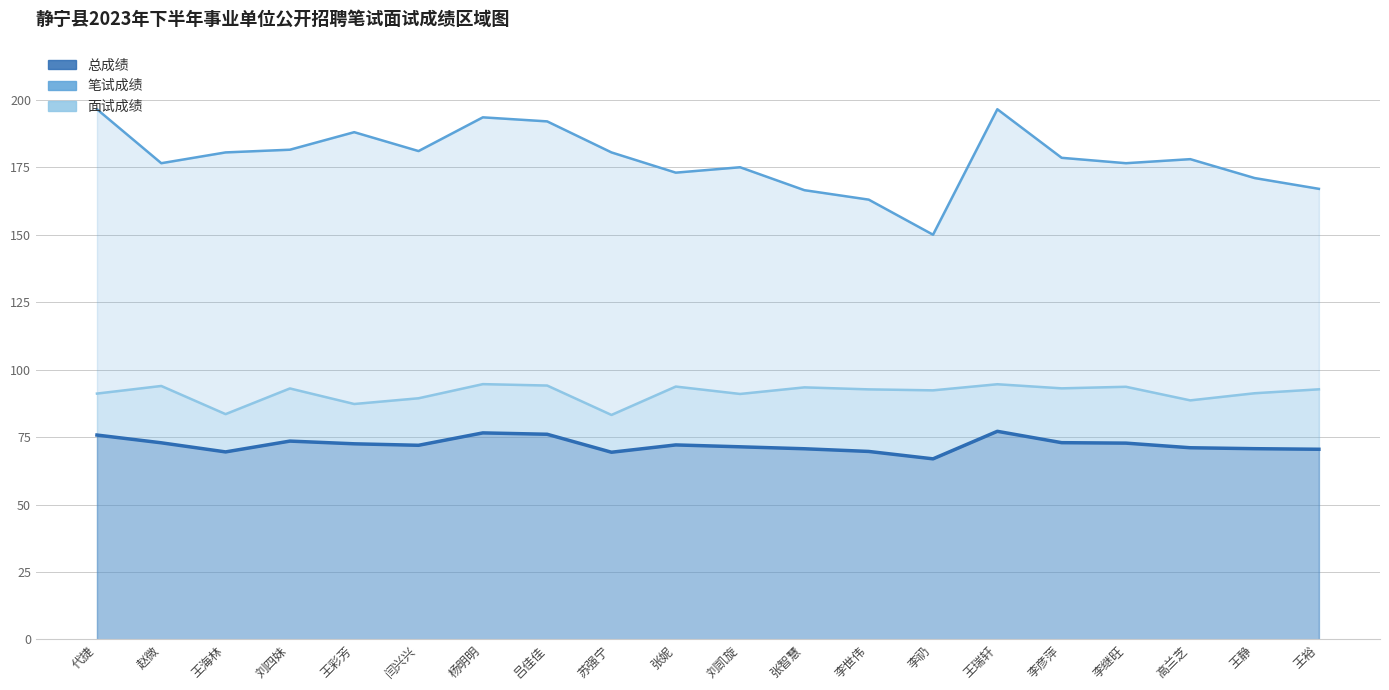

Which series has the largest total across all categories?

笔试成绩